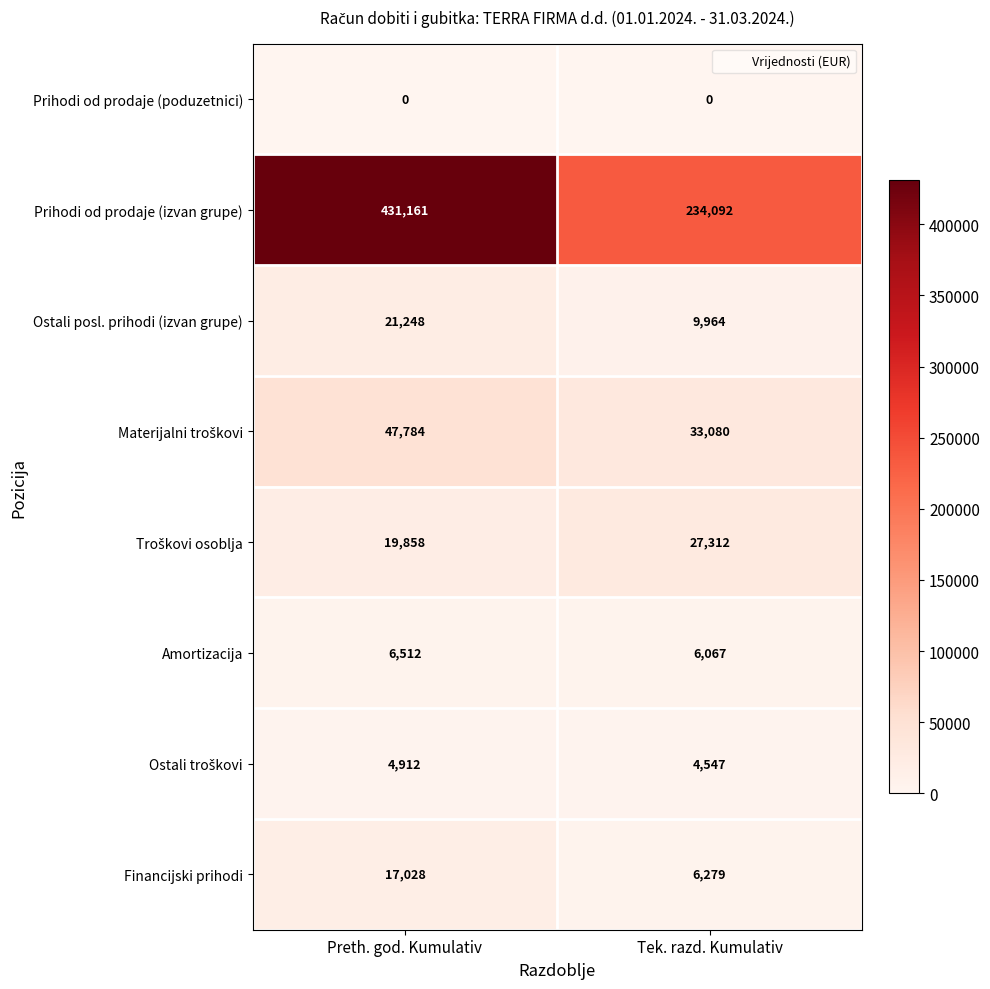

What is the sum of all Amortizacija values?

12579